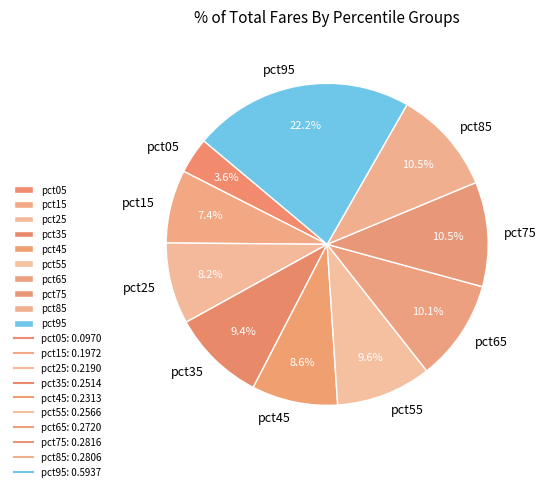

What percentage is NOT represented by pct85?

89.5%